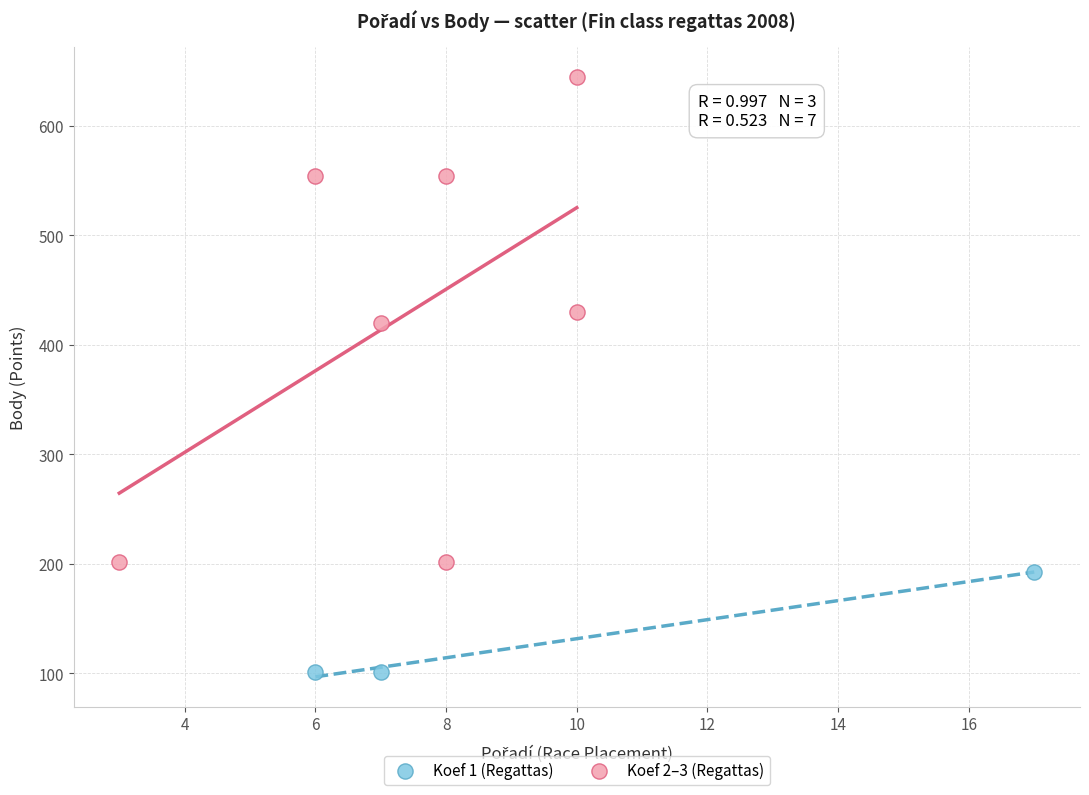

Which series has the widest spread of Y values?

Koef 2–3 (Regattas)